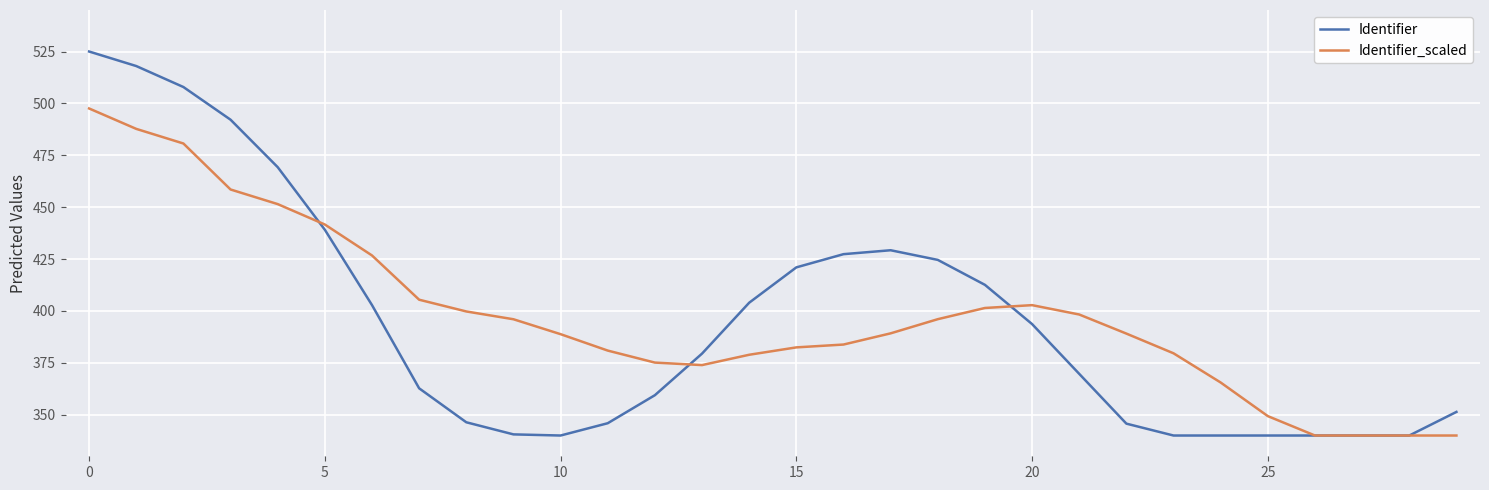

Which series has the largest range (max minus min)?

Identifier